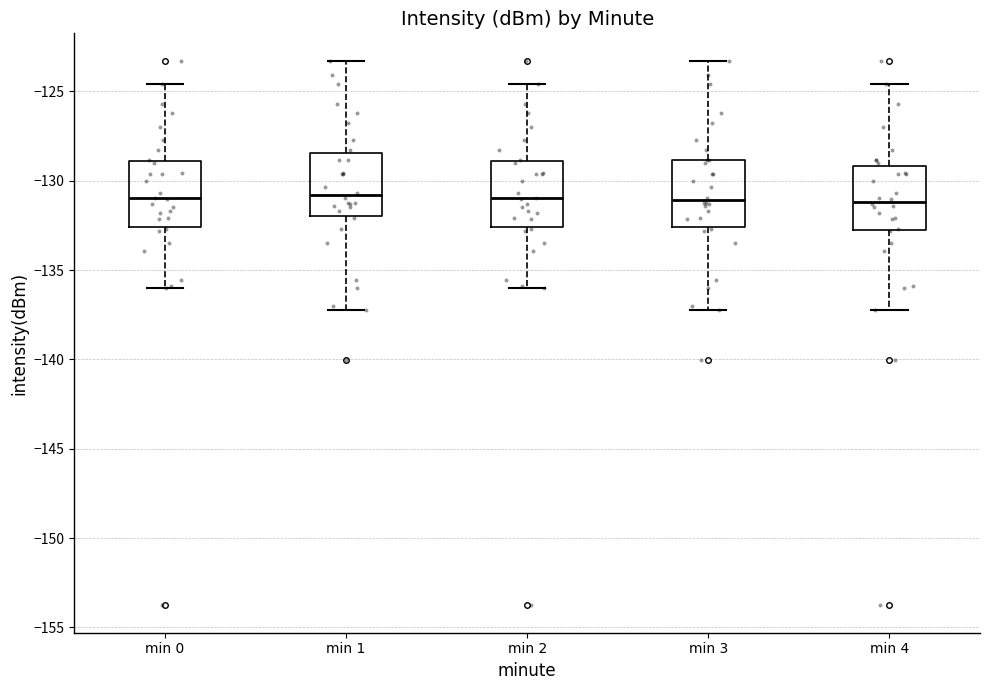

Where does the lower whisker of the box for min 1 end on the y-axis? The values are not printed on the chart, so give them approximately, as read against the axis.

-137.0